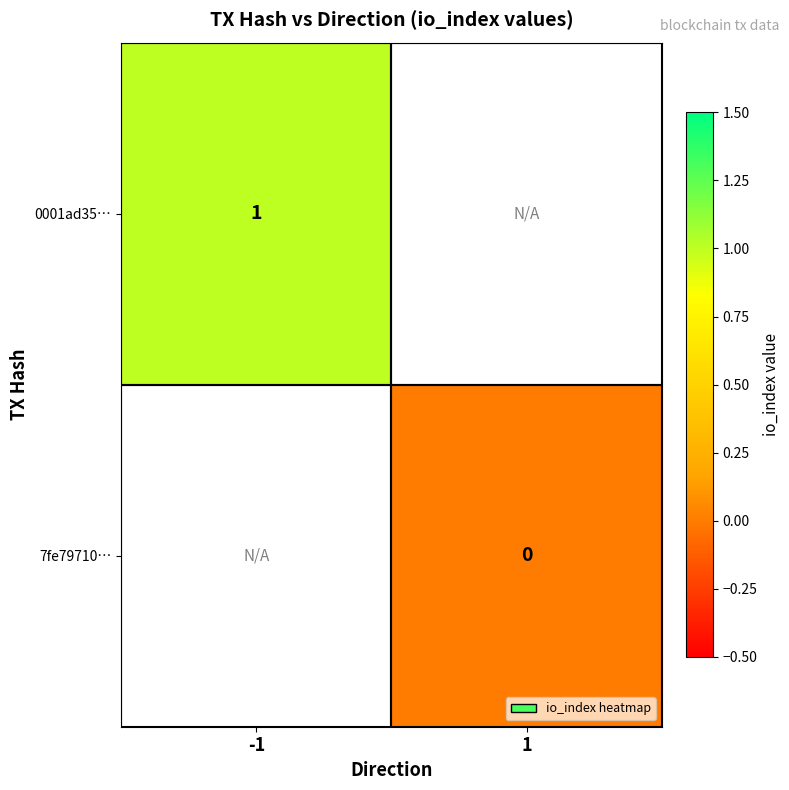

True or false: 0001ad35… has a value of 1 at -1.

True